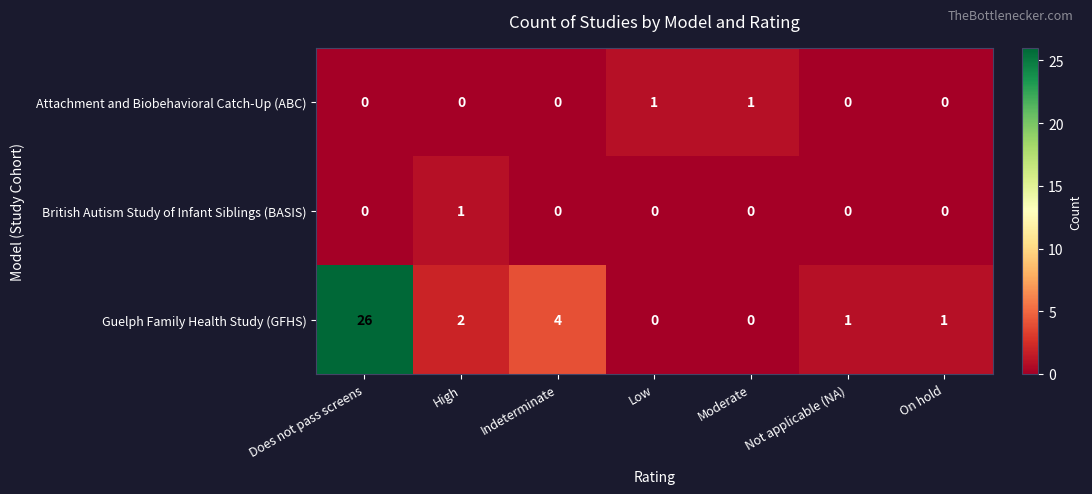

Reading left to right, list all the values displayed in this chart.

Attachment and Biobehavioral Catch-Up (ABC): Does not pass screens=0	High=0	Indeterminate=0	Low=1	Moderate=1	Not applicable (NA)=0	On hold=0
British Autism Study of Infant Siblings (BASIS): Does not pass screens=0	High=1	Indeterminate=0	Low=0	Moderate=0	Not applicable (NA)=0	On hold=0
Guelph Family Health Study (GFHS): Does not pass screens=26	High=2	Indeterminate=4	Low=0	Moderate=0	Not applicable (NA)=1	On hold=1